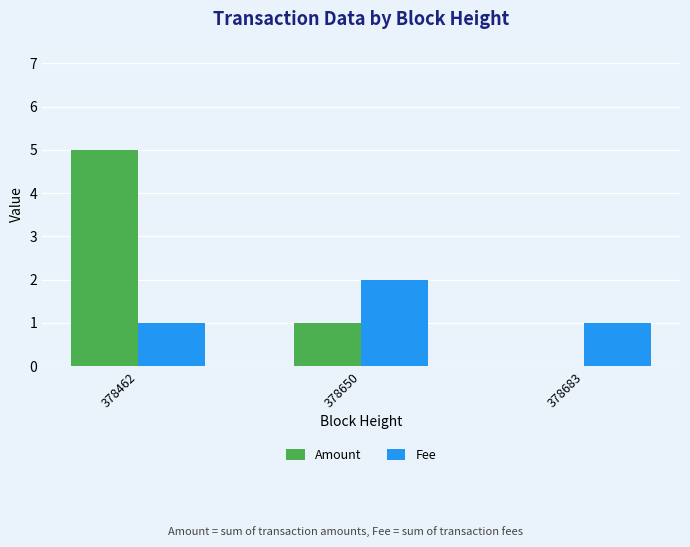

Does the chart contain stacked bars?

No